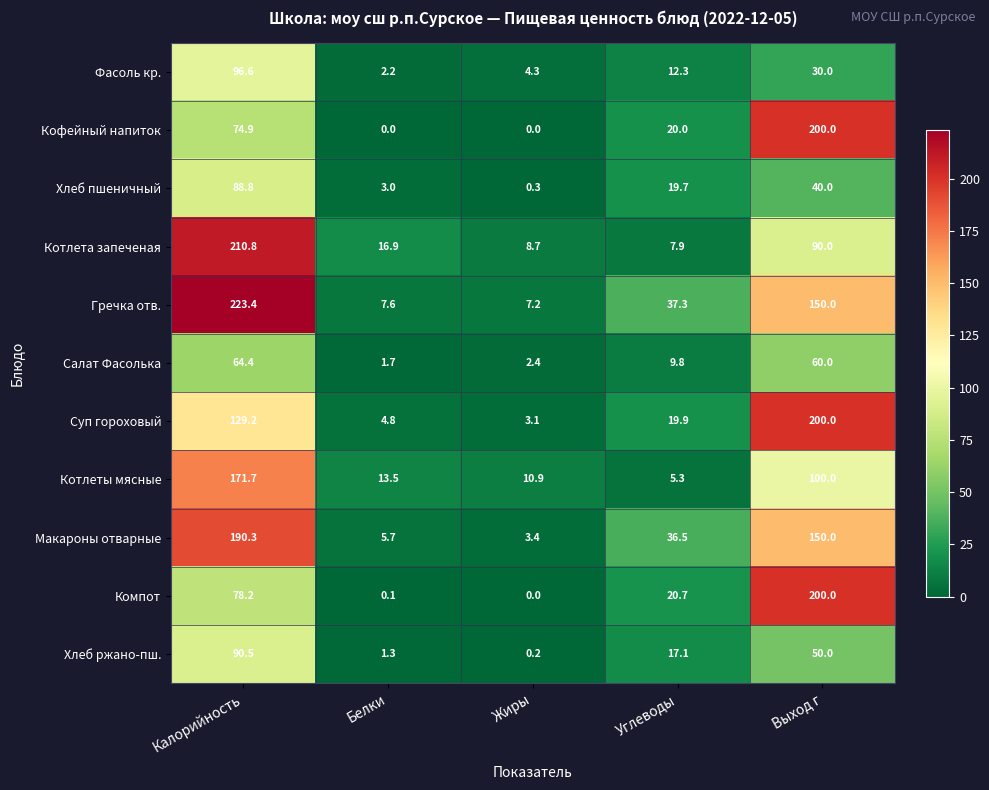

What is the difference between the Котлеты мясные values at Жиры and Выход г?

89.1